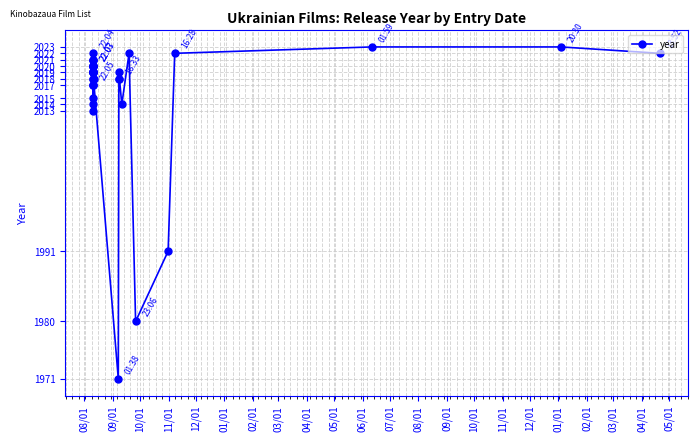

True or false: the data has more than 0 interior local peaks.

True